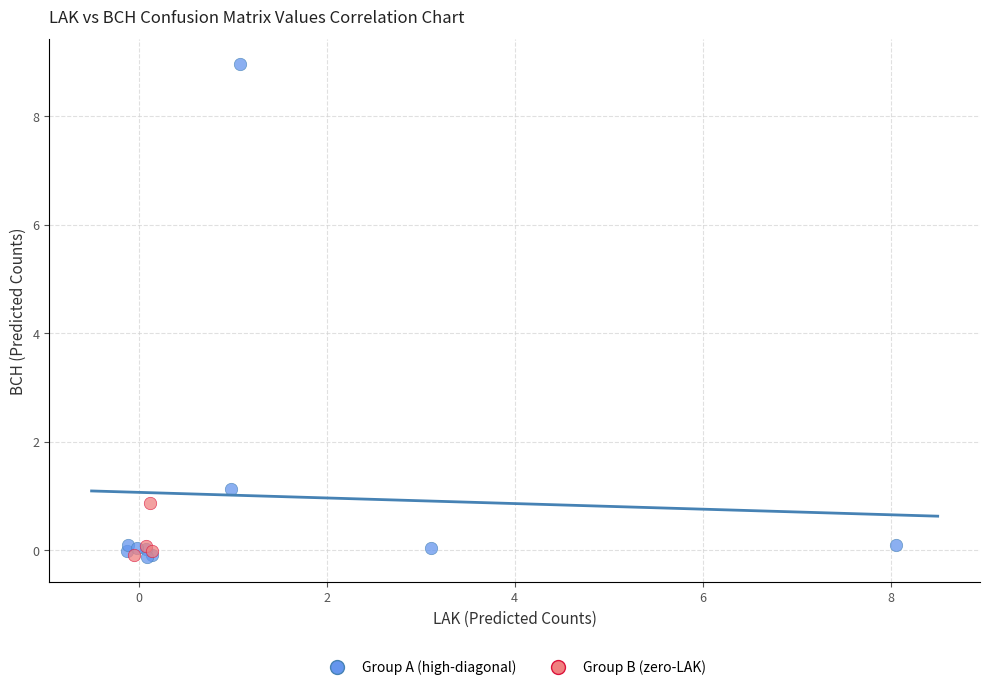

What are all the series names shown in the legend?

Group A (high-diagonal), Group B (zero-LAK)